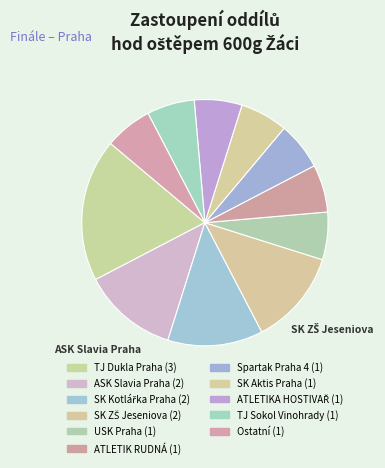

What is the smallest slice in the pie chart?

Univerzitní sportovní klub Praha